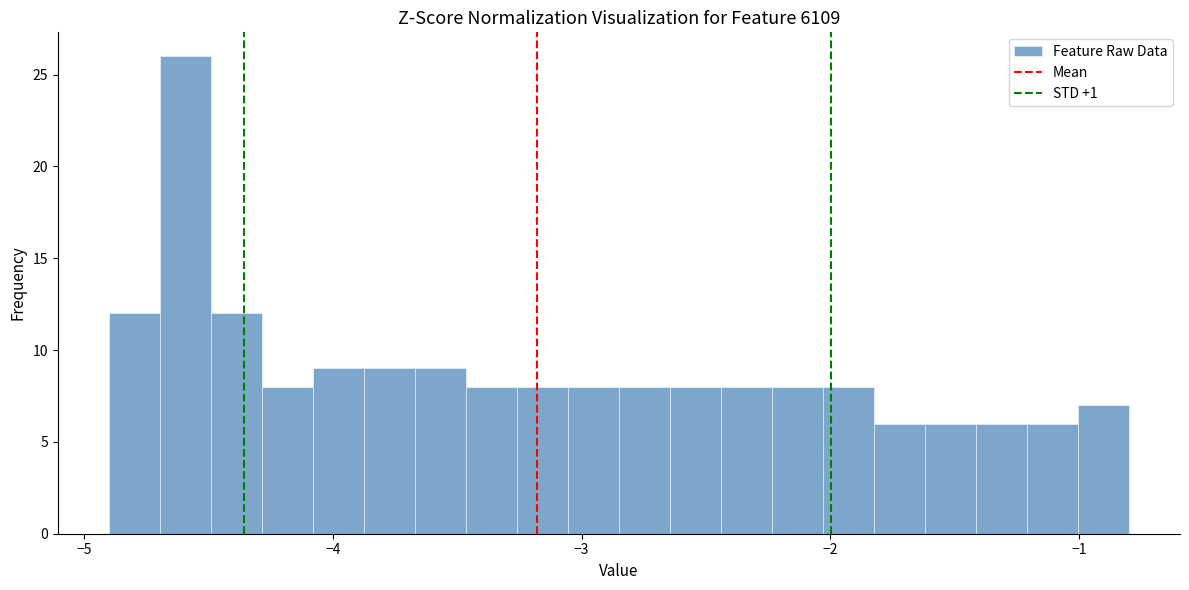

Read against the x-axis, roughly where is the centre of the tallest bar?

-4.6